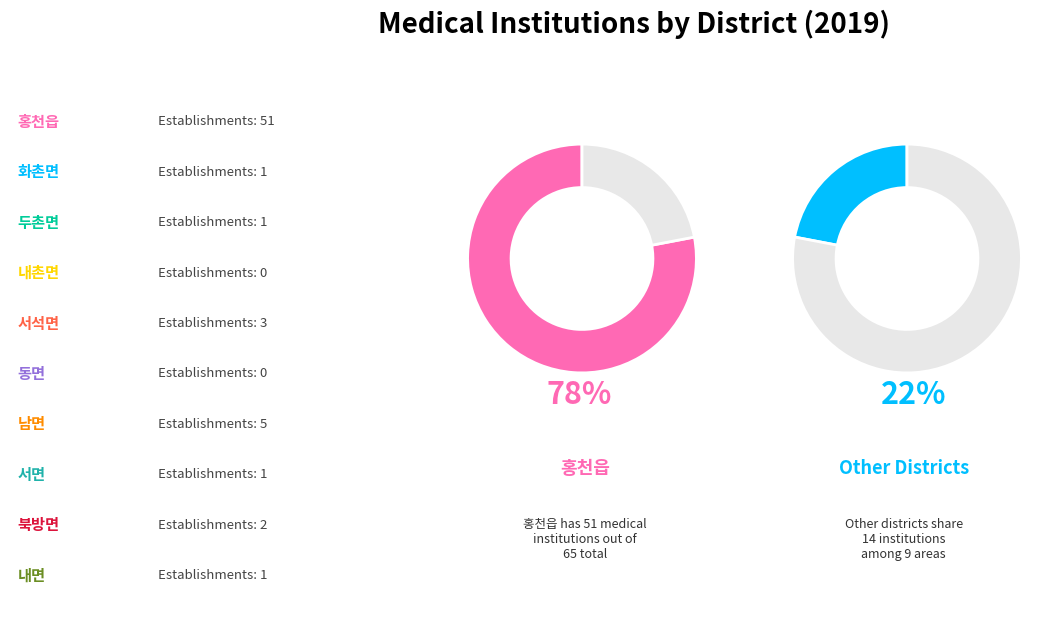

What is the total percentage of 화촌면 and 북방면?

4.6%